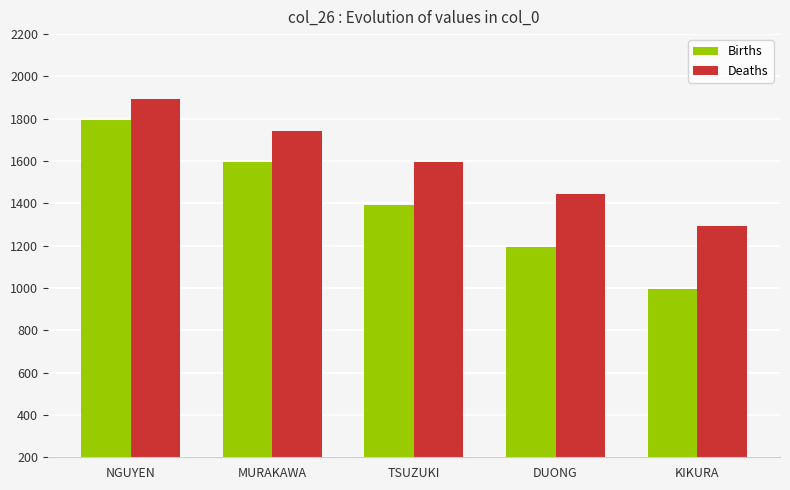

What is the difference between the highest and lowest values at NGUYEN?

100